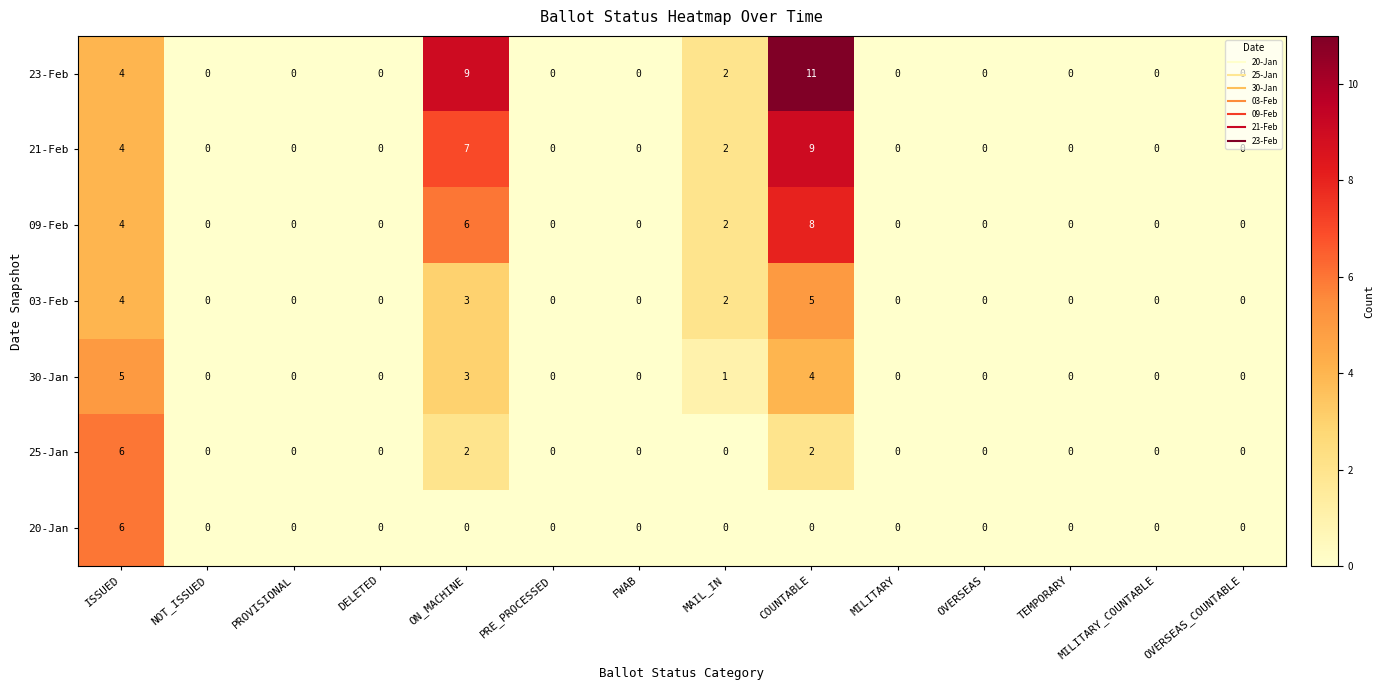

Between FWAB and COUNTABLE, which series saw the biggest shift?

23-Feb